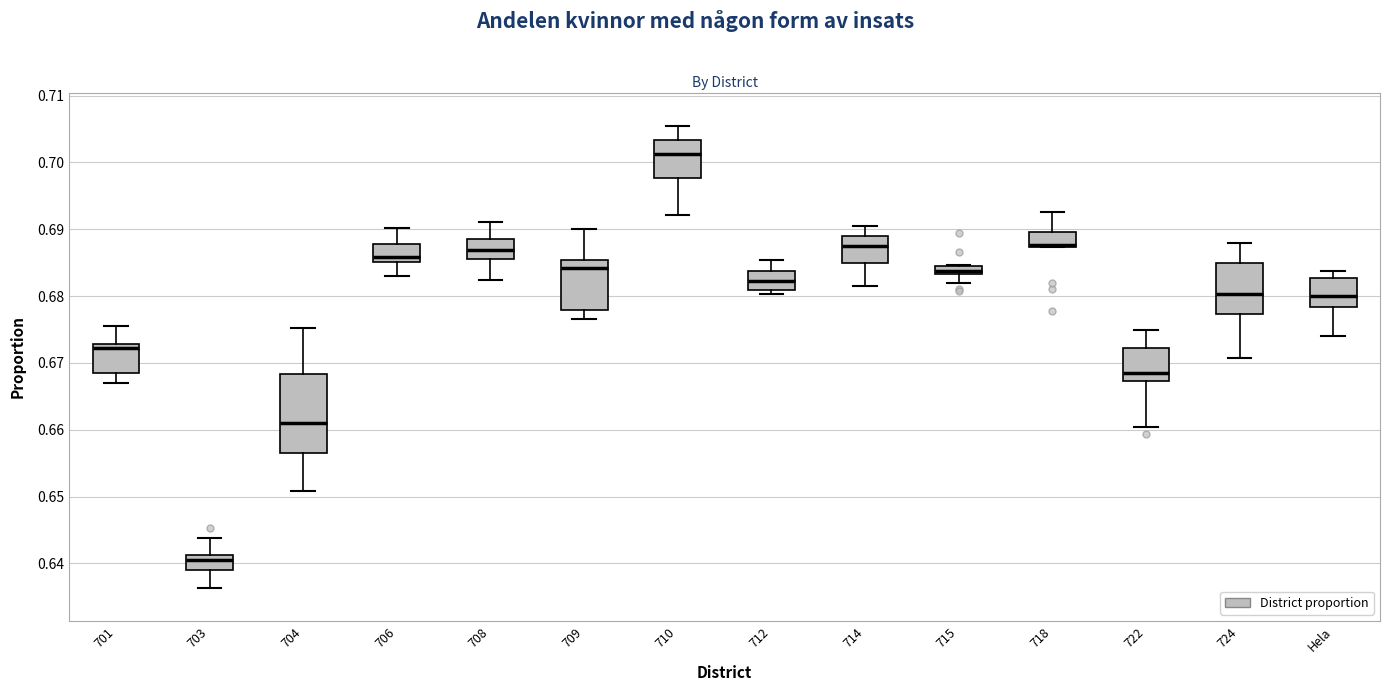

Which box has the lowest median line?

703